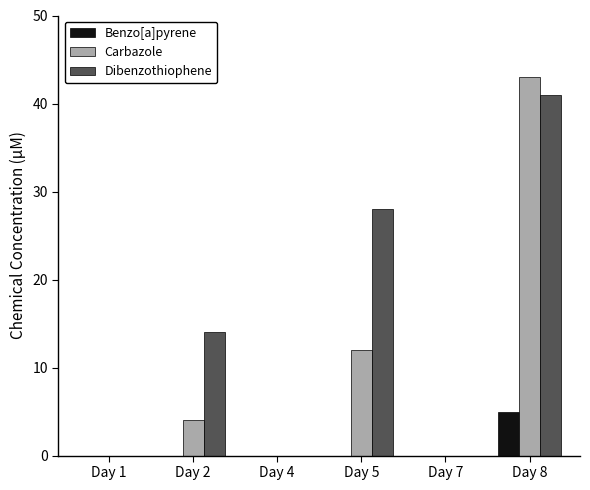

Where is Dibenzothiophene nearest to the value 20?

Day 2